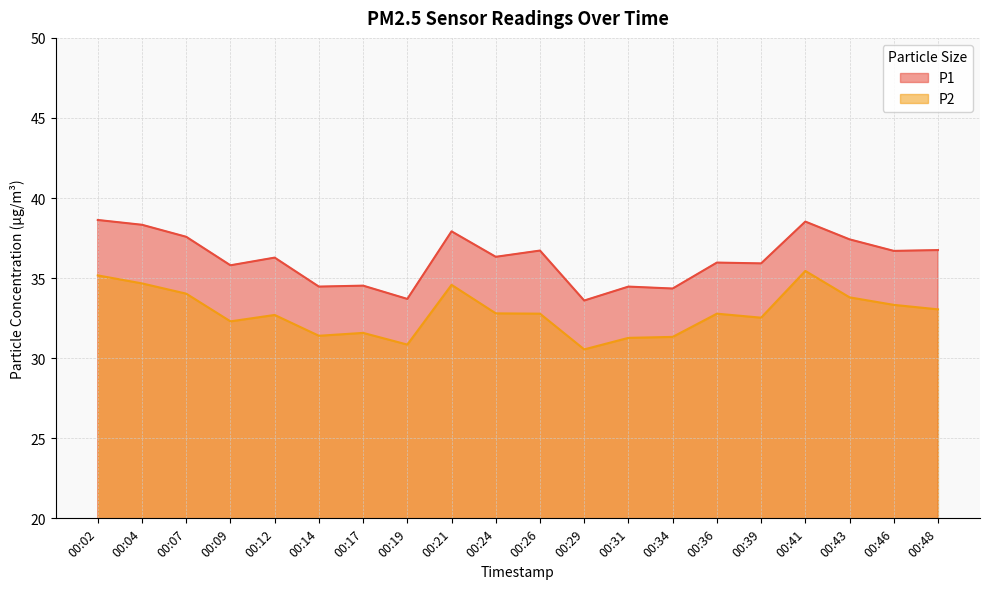

True or false: P1 and P2 cross at least once.

False